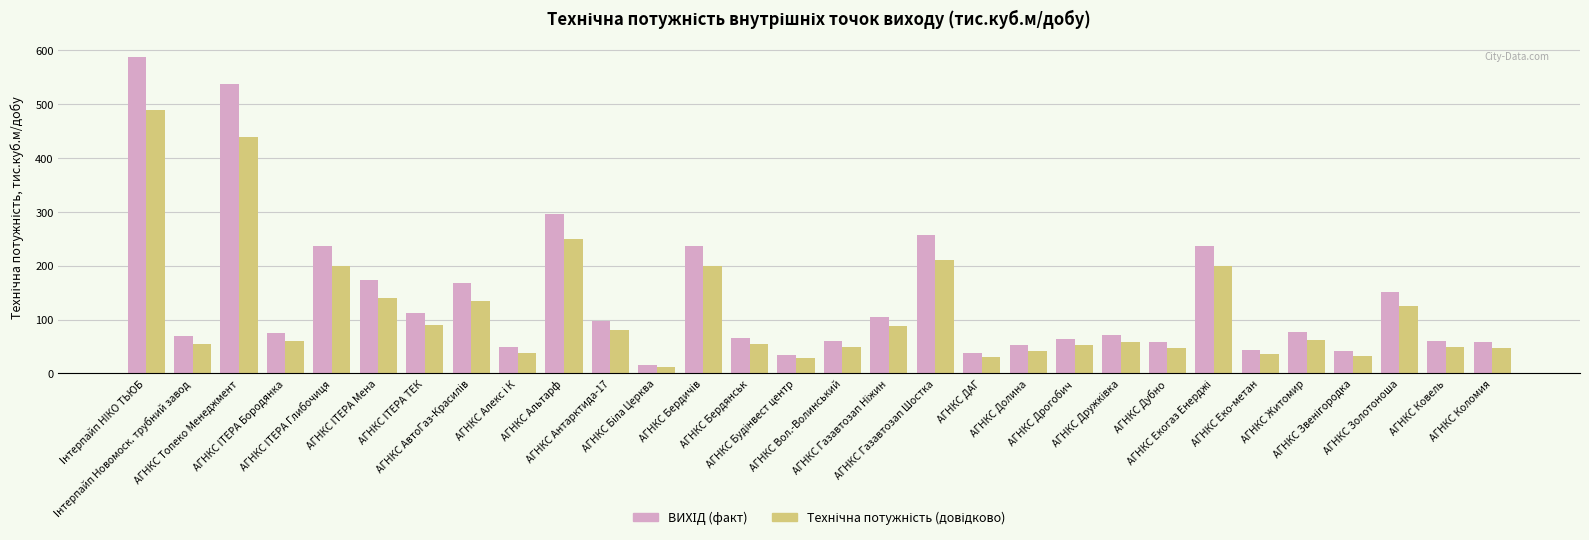

What is the minimum value shown in the chart?

12.0